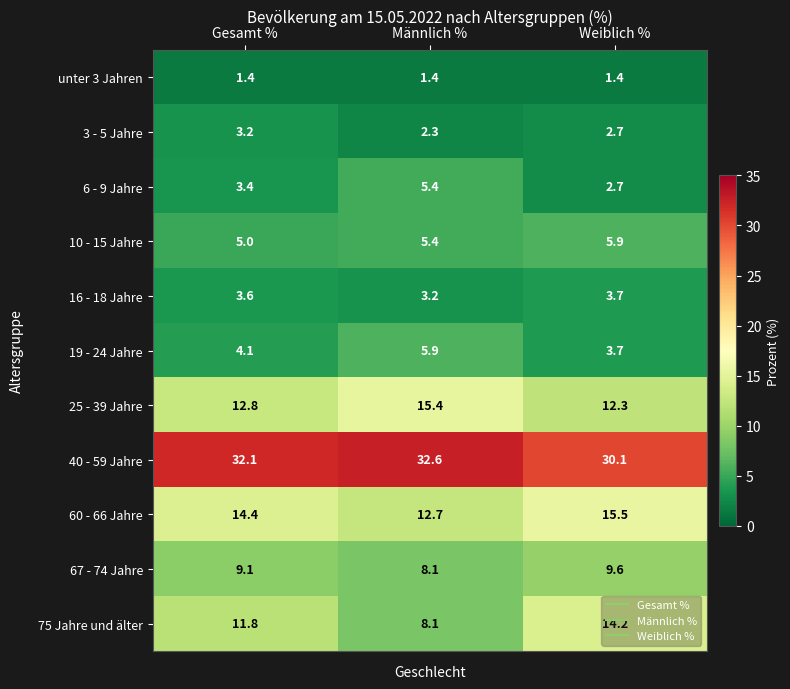

Which series has the largest total across all categories?

40 - 59 Jahre